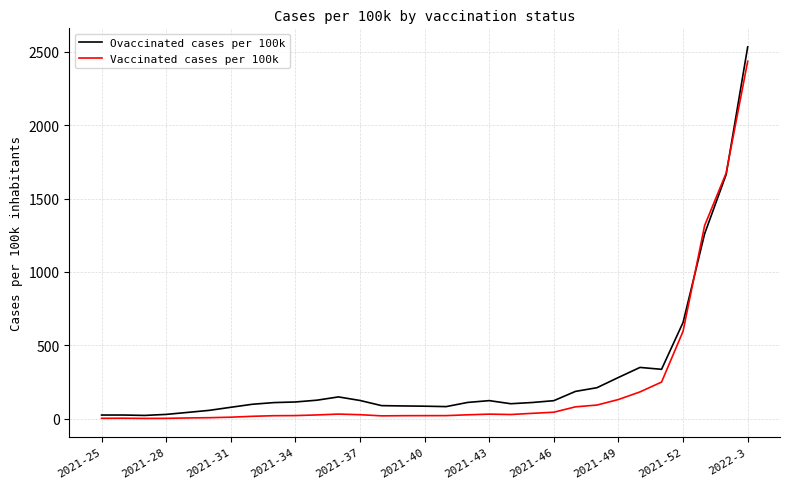

Which series has the largest range (max minus min)?

Ovaccinated cases per 100k